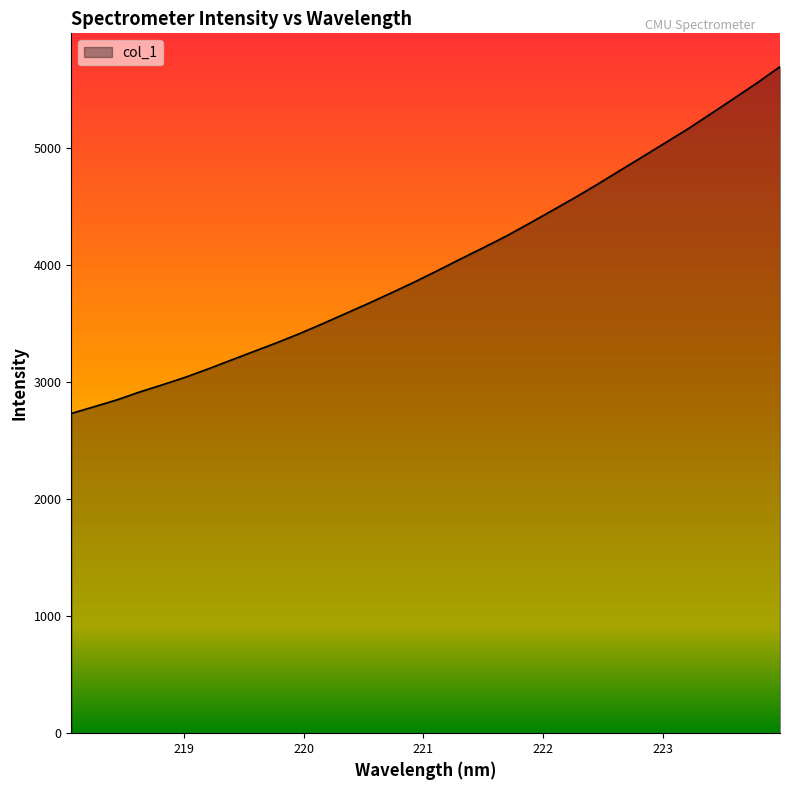

What is the smallest value displayed?

2733.2